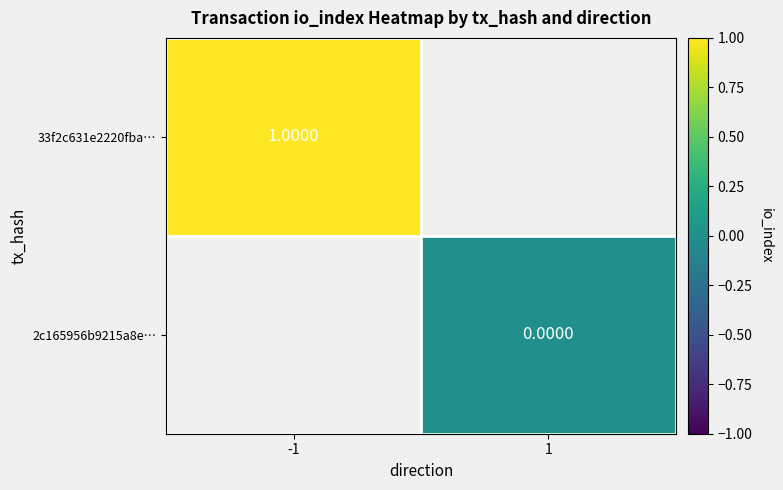

At which category does the chart reach its minimum across all series?

1